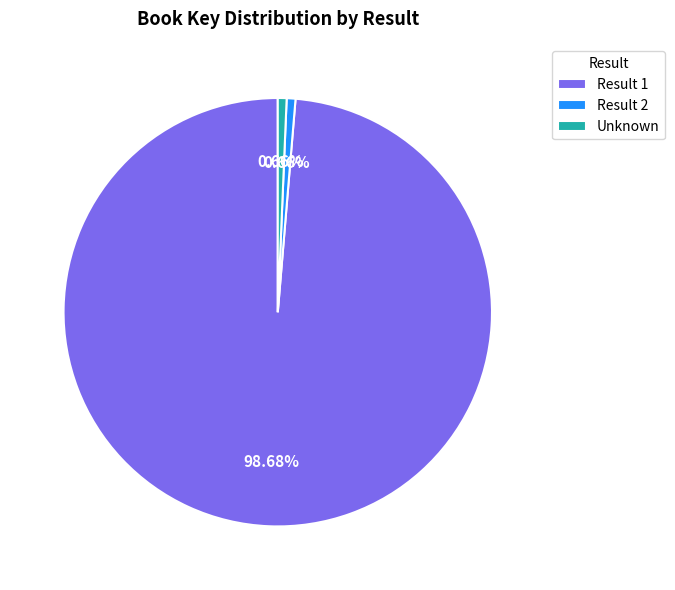

Which has a higher value, Result 1 or Unknown?

Result 1